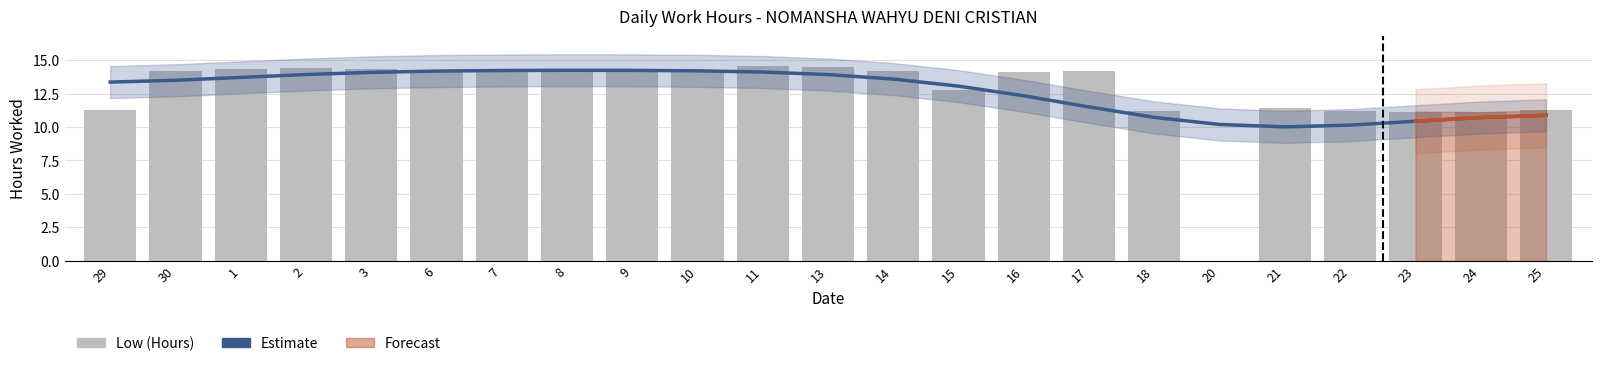

What is the label of the 23rd bar from the left?

25